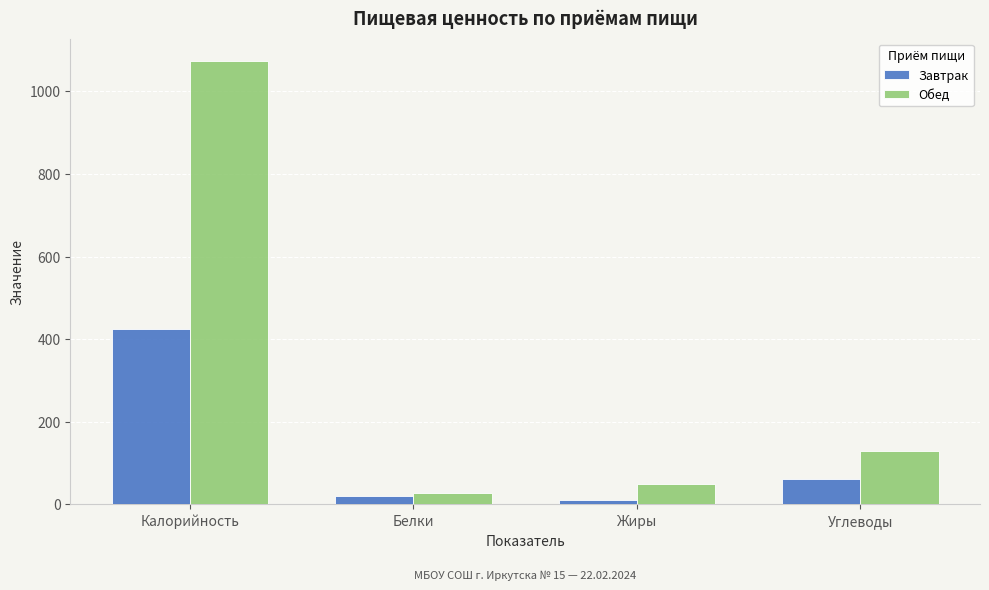

Where is Завтрак nearest to the value 217?

Углеводы